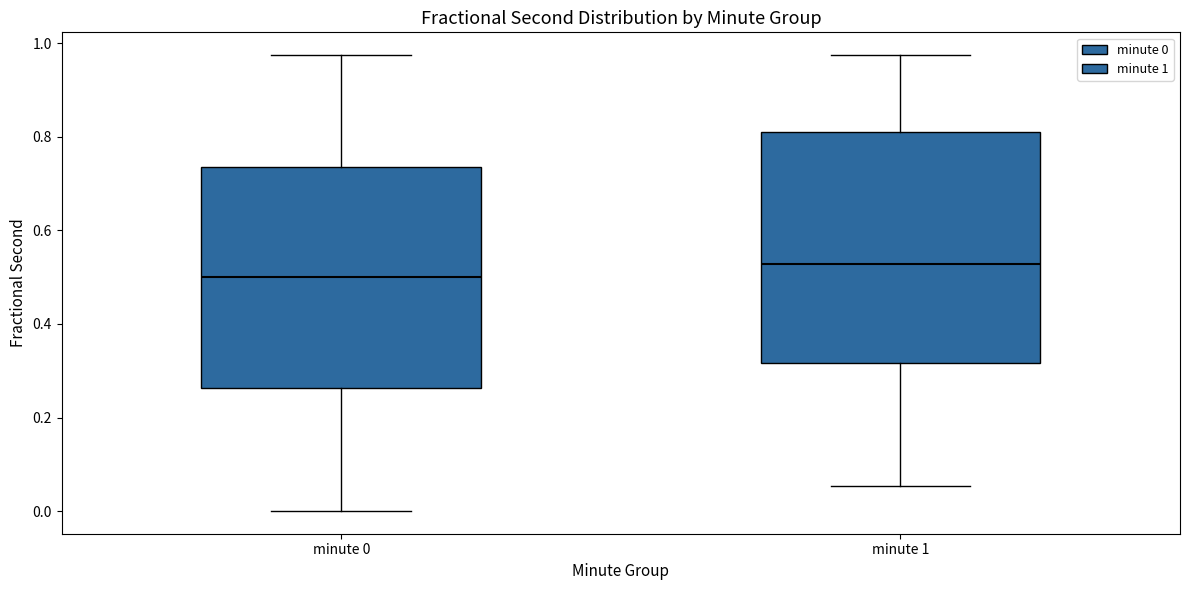

Which box has the lowest median line?

minute 0